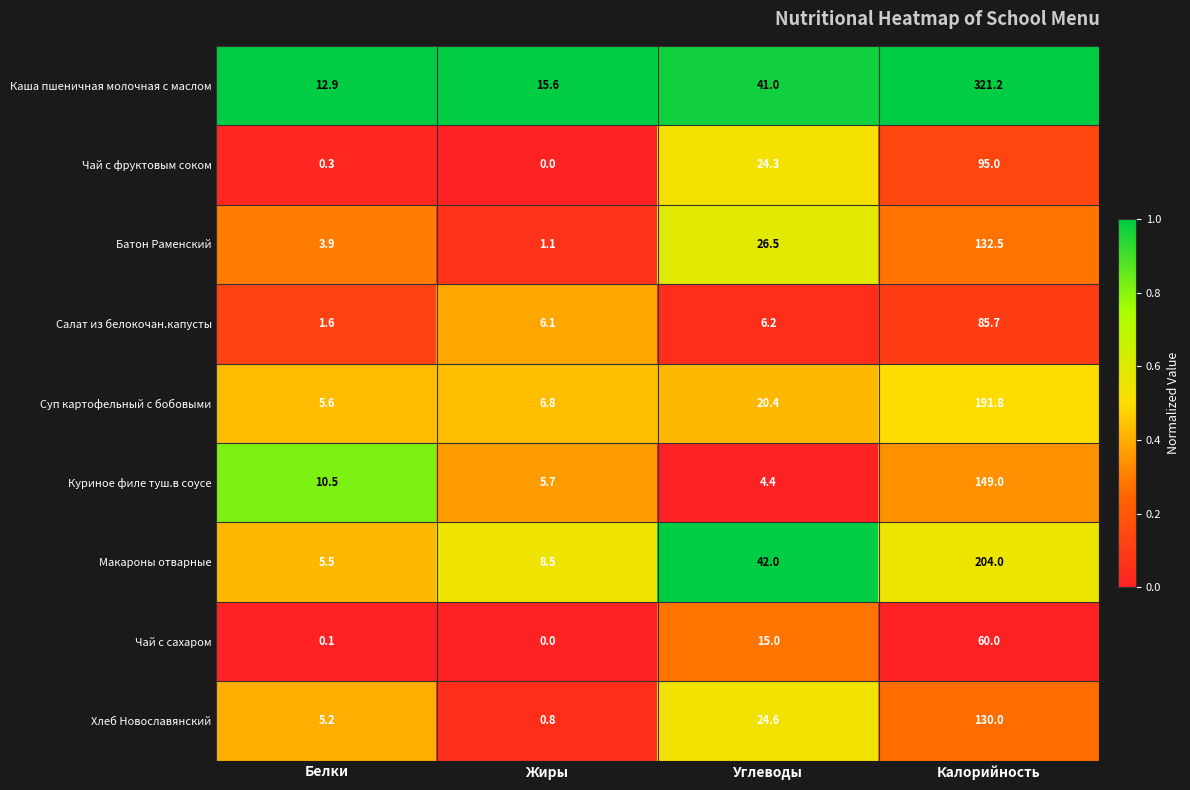

Between Углеводы and Калорийность, which series saw the biggest shift?

Каша пшеничная молочная с маслом